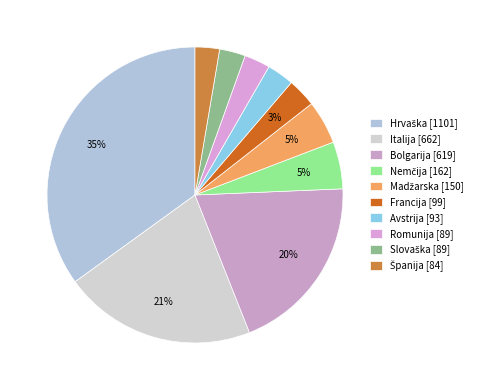

Do Hrvaška and Romunija together represent more than half of the pie?

No